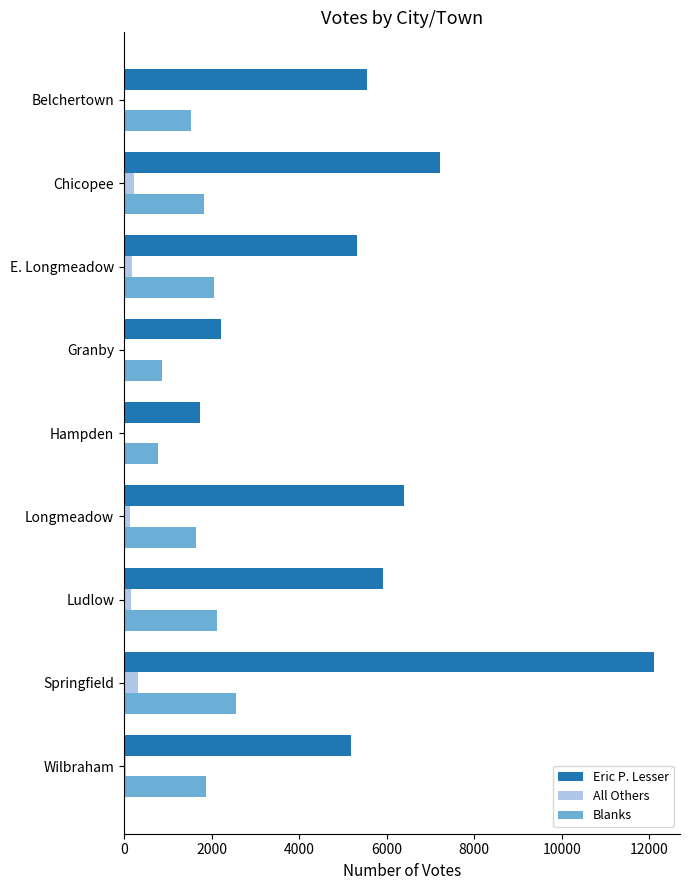

Between Hampden and Wilbraham, which series saw the biggest shift?

Eric P. Lesser